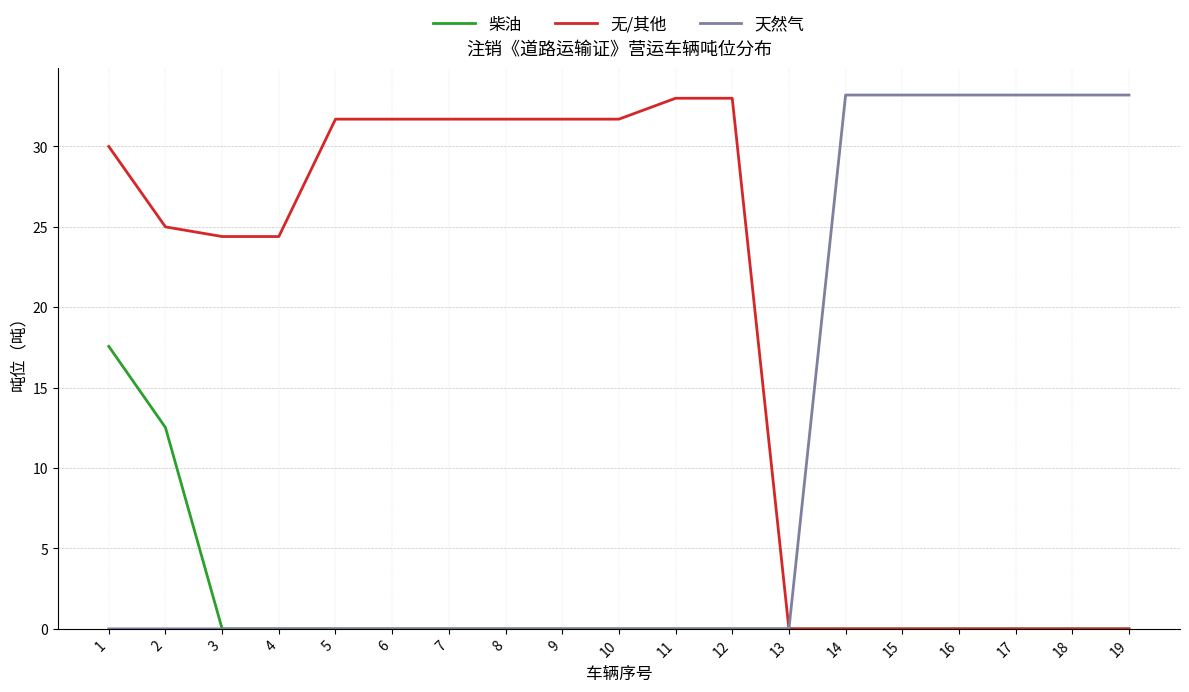

Is the value of 天然气 at 4 greater than the value of 柴油 at 2?

No